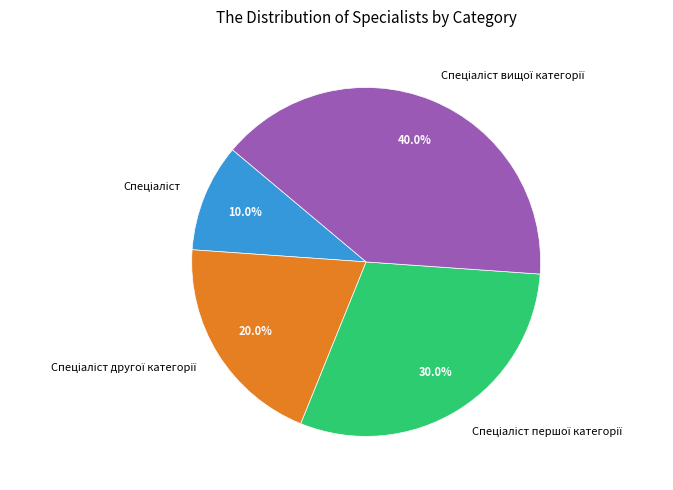

Is there a majority slice in this chart?

No